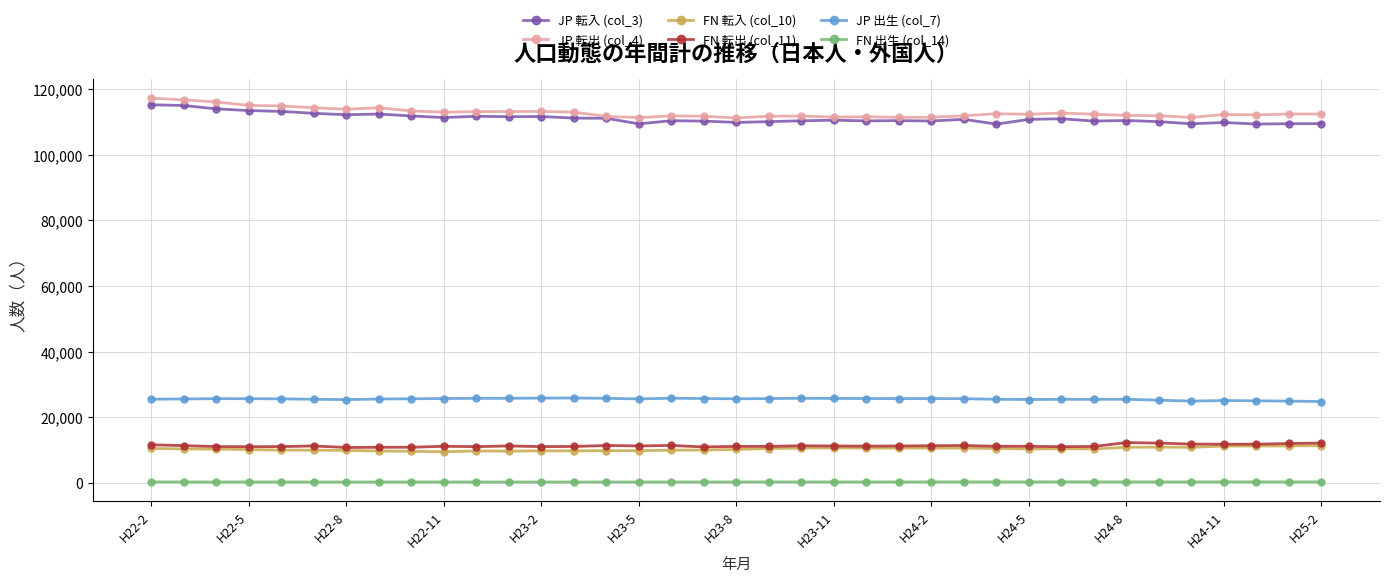

True or false: FN 転入 (col_10) and FN 出生 (col_14) cross at least once.

False